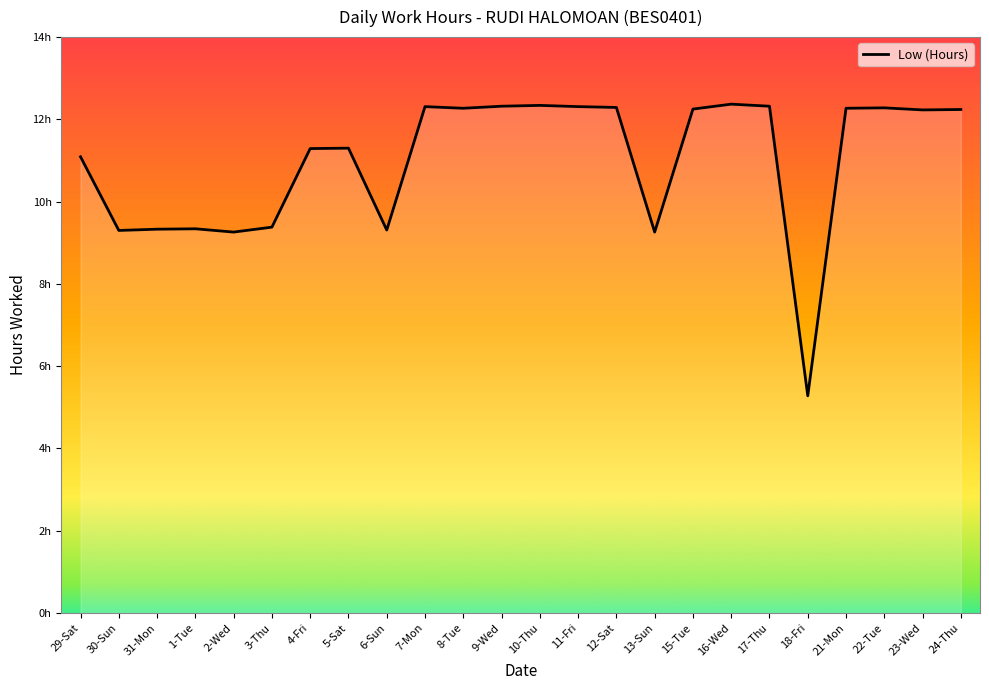

Which label corresponds to the largest value in the chart?

16-Wed